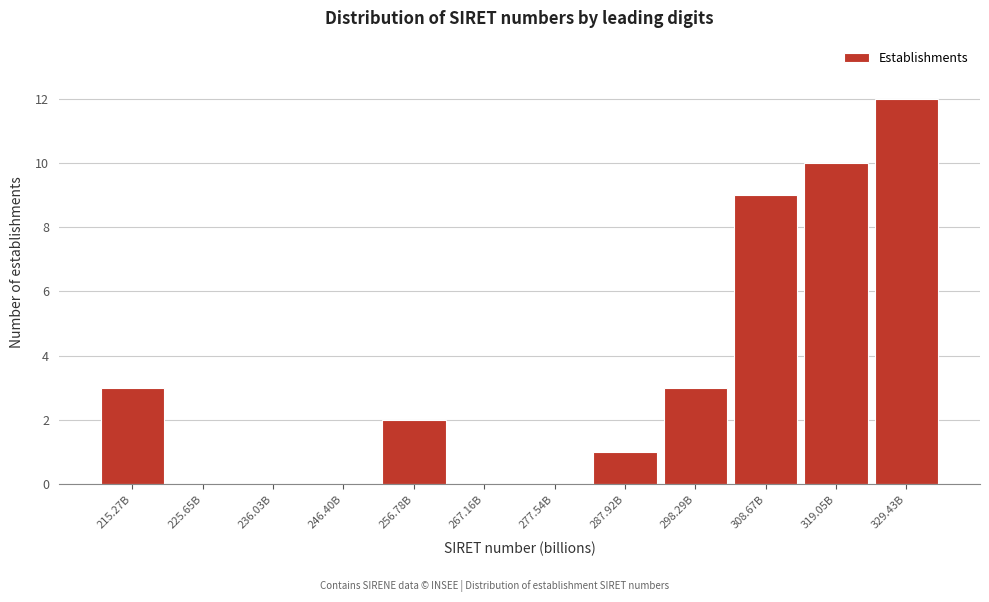

Reading left to right, what are all the values shown in this chart?

215.27B=3	225.65B=0	236.03B=0	246.40B=0	256.78B=2	267.16B=0	277.54B=0	287.92B=1	298.29B=3	308.67B=9	319.05B=10	329.43B=12